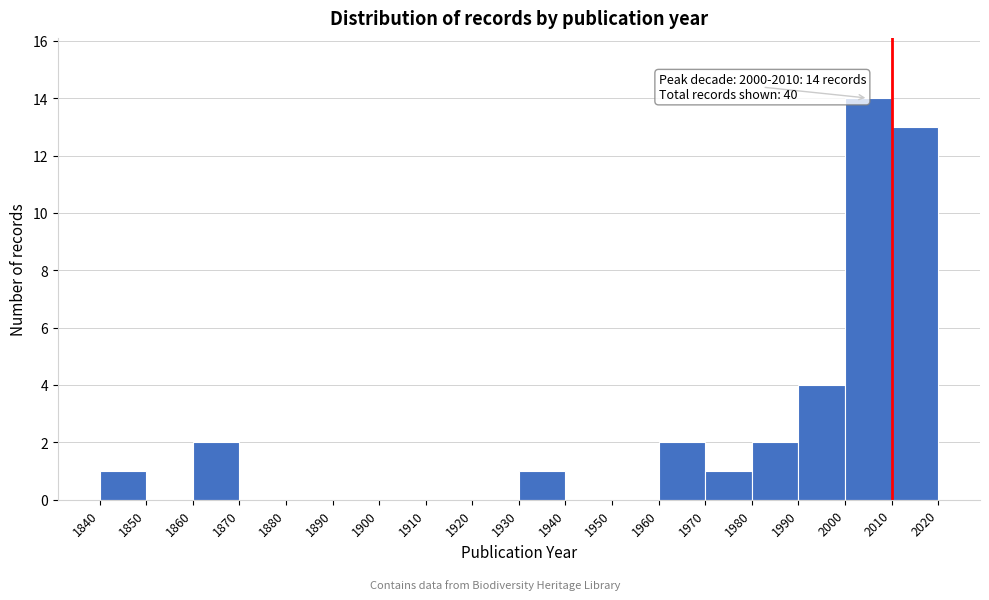

Which range on the x-axis has the tallest bar?

2000 to 2010